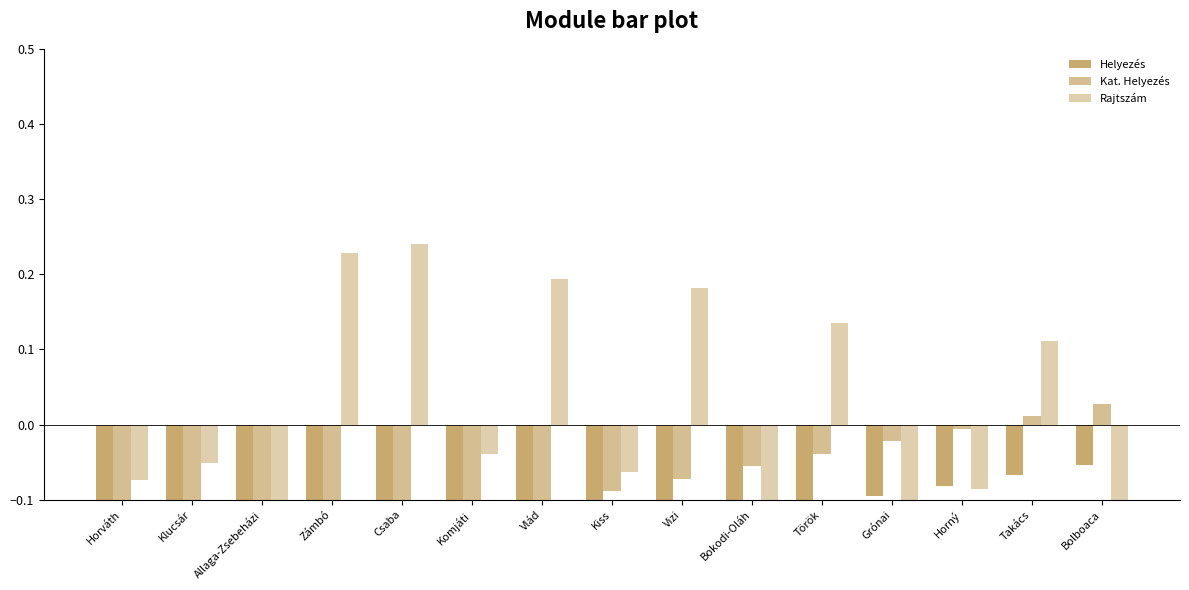

Is it true that Rajtszám equals 0.1 at Török?

False